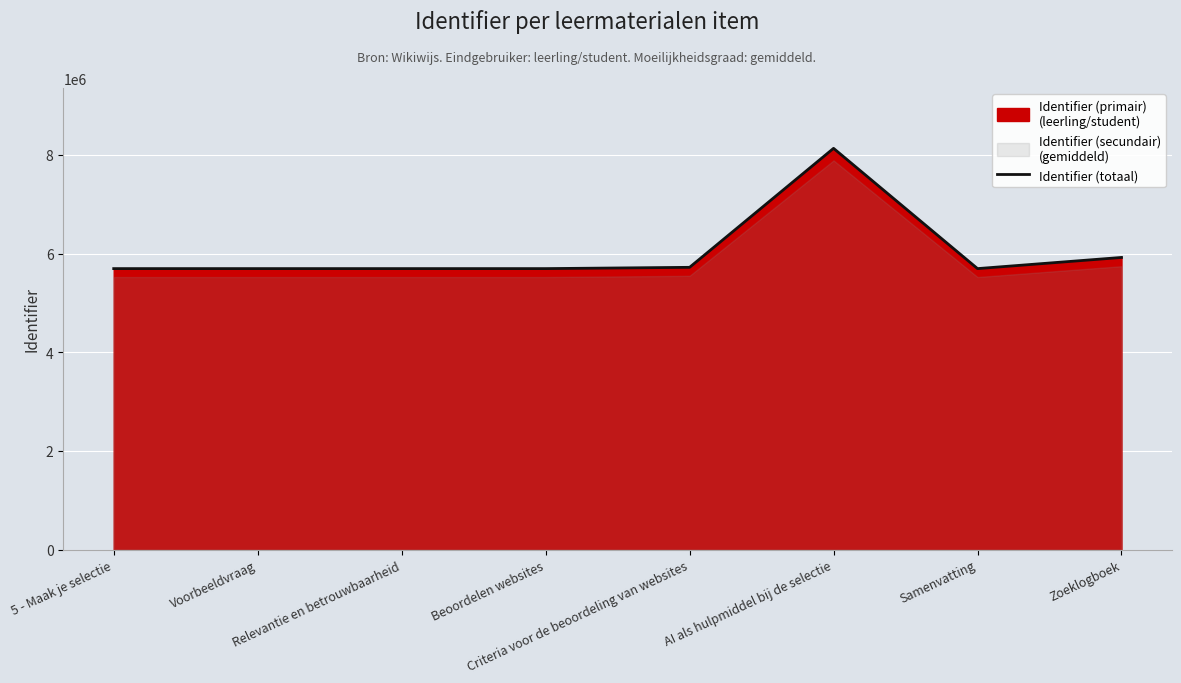

How many lines are shown in the chart?

1